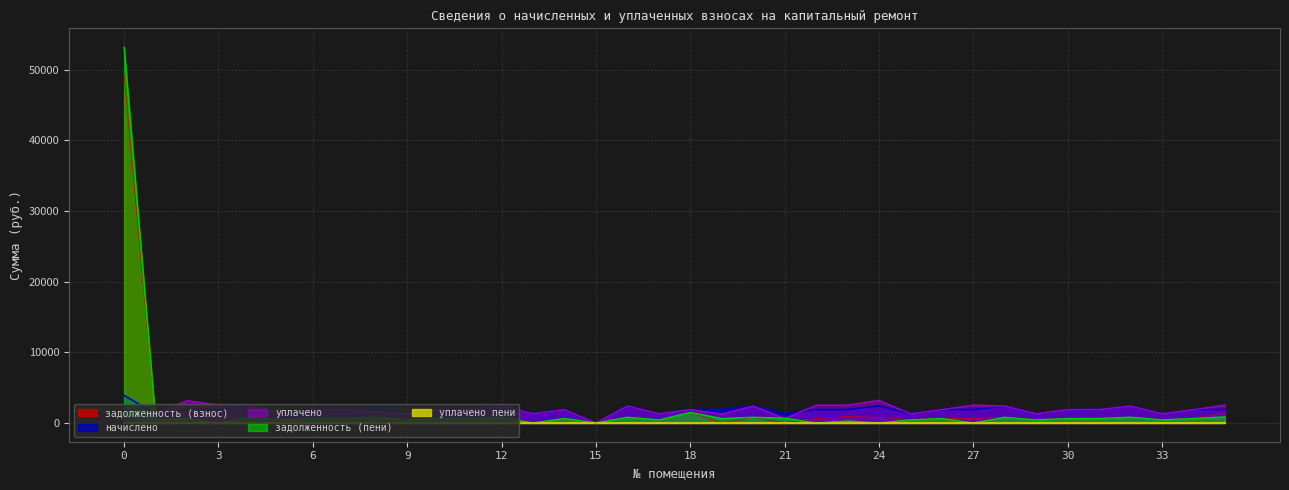

What is the difference between the maximum and minimum values in the уплачено пени series?

15.0